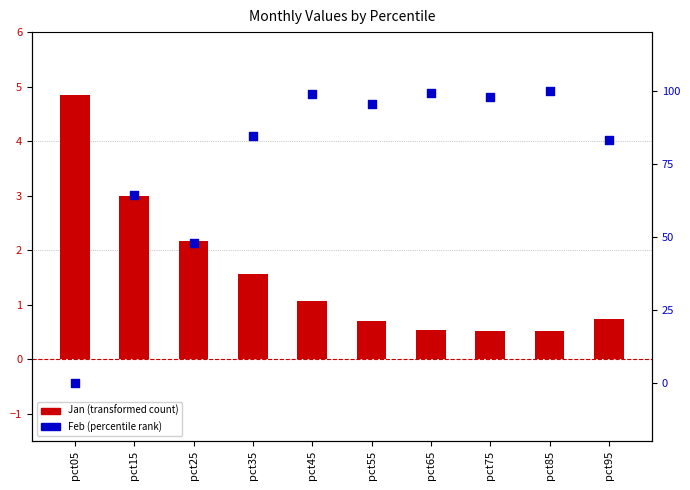

Which series contains the lowest Y value?

Feb (percentile rank)